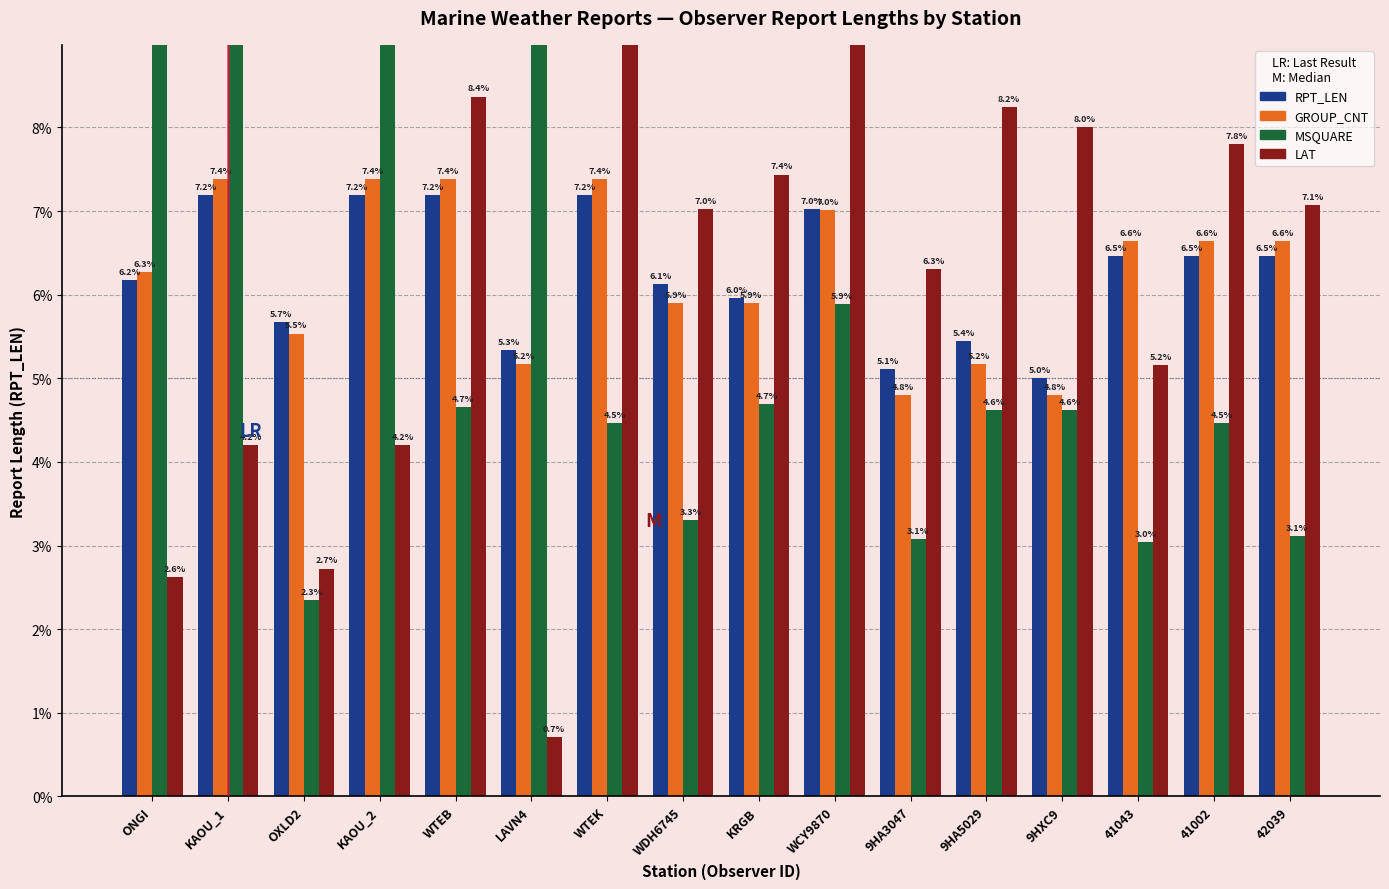

What is the total value across all series at WTEB?

27.6